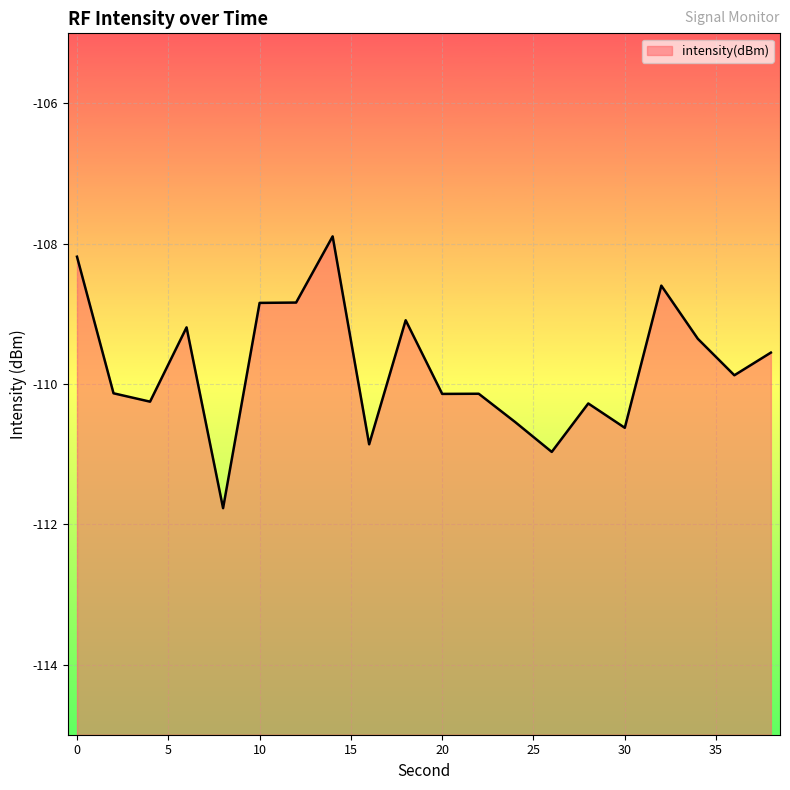

What is the smallest value displayed?

-111.8